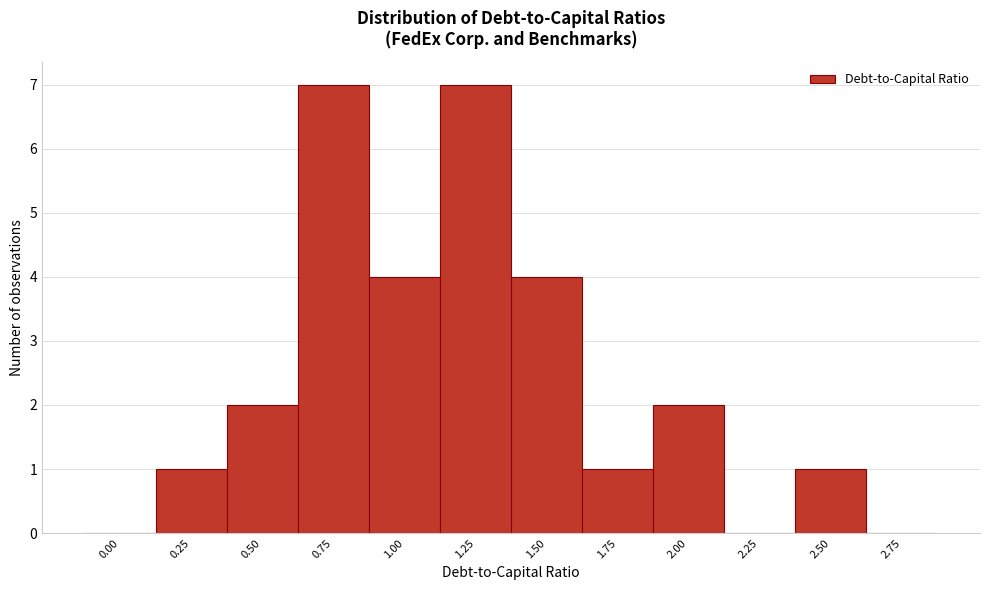

Reading right to left, list all the values displayed in this chart.

2.75=0	2.50=1	2.25=0	2.00=2	1.75=1	1.50=4	1.25=7	1.00=4	0.75=7	0.50=2	0.25=1	0.00=0